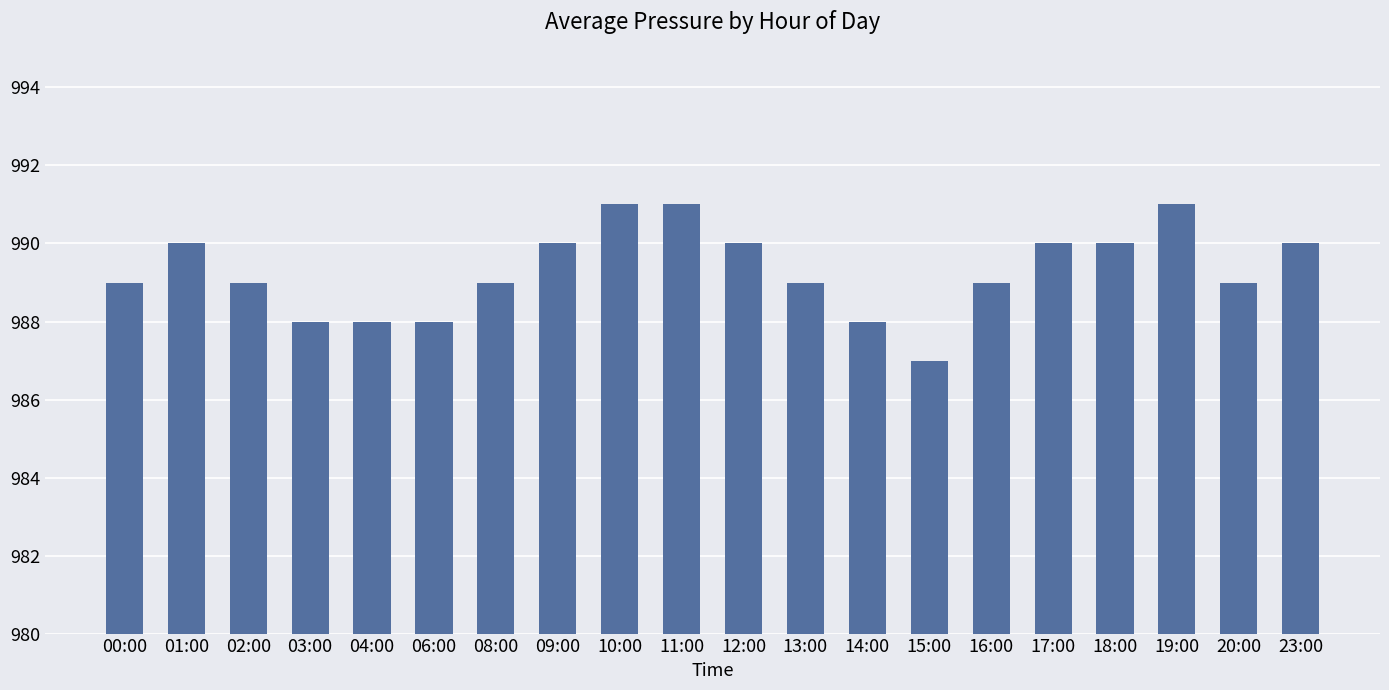

What is the sum of all values?

19786